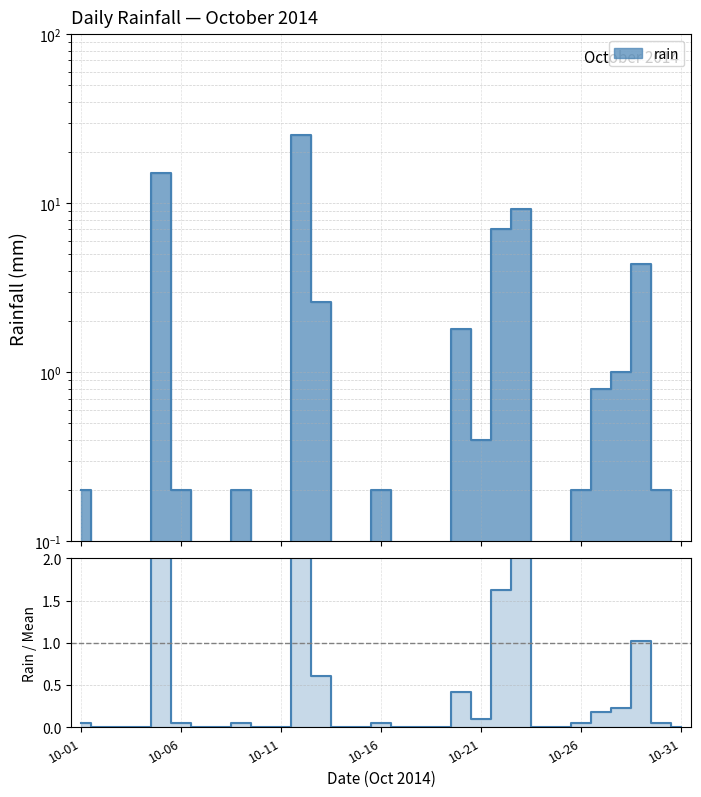

Which has a higher value, 19 or 14?

19